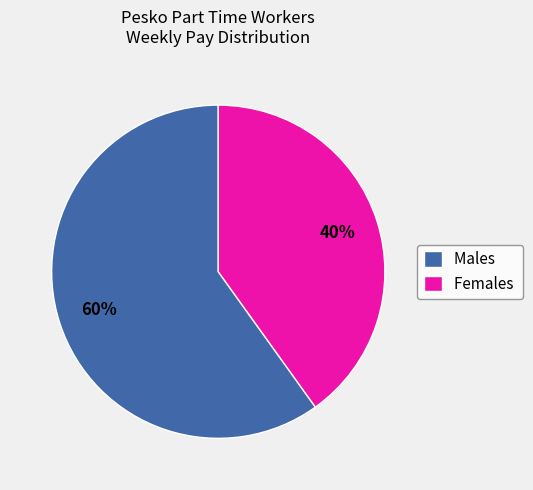

To the nearest percent, what is the average slice percentage?

50%